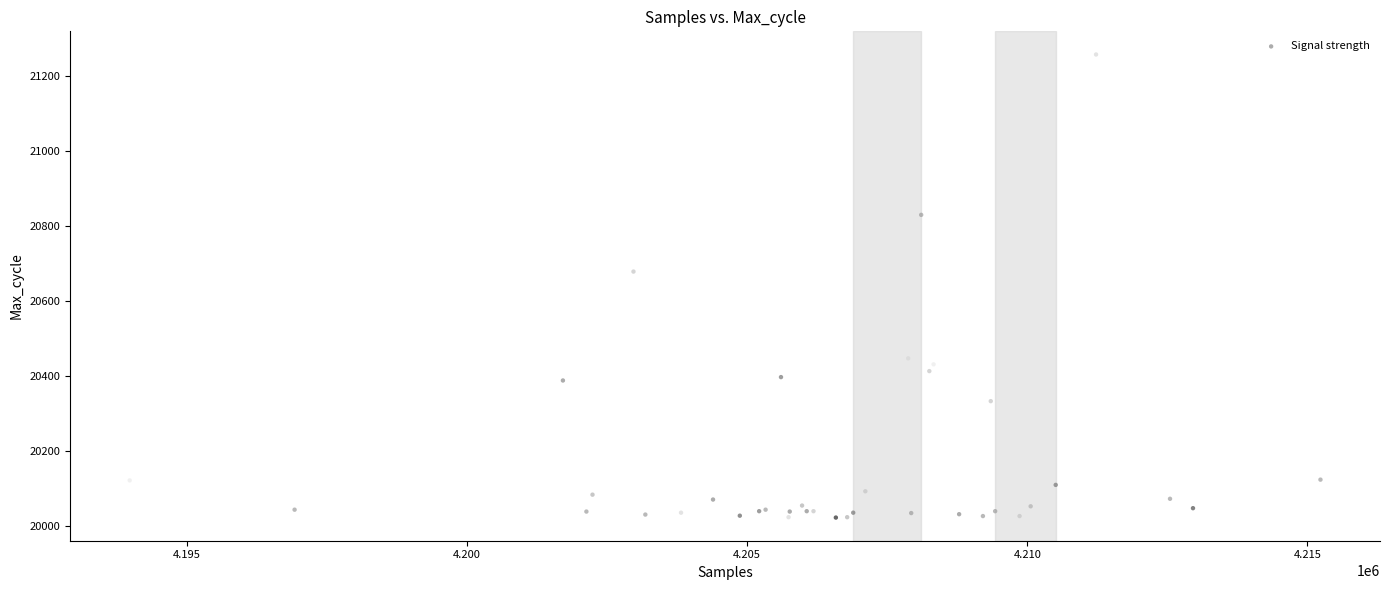

What Y value in the scatter plot is closest to 20639?

20678